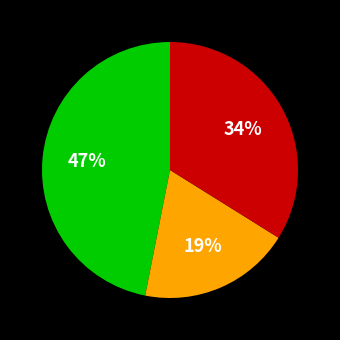

Count the number of slices in the pie.

3